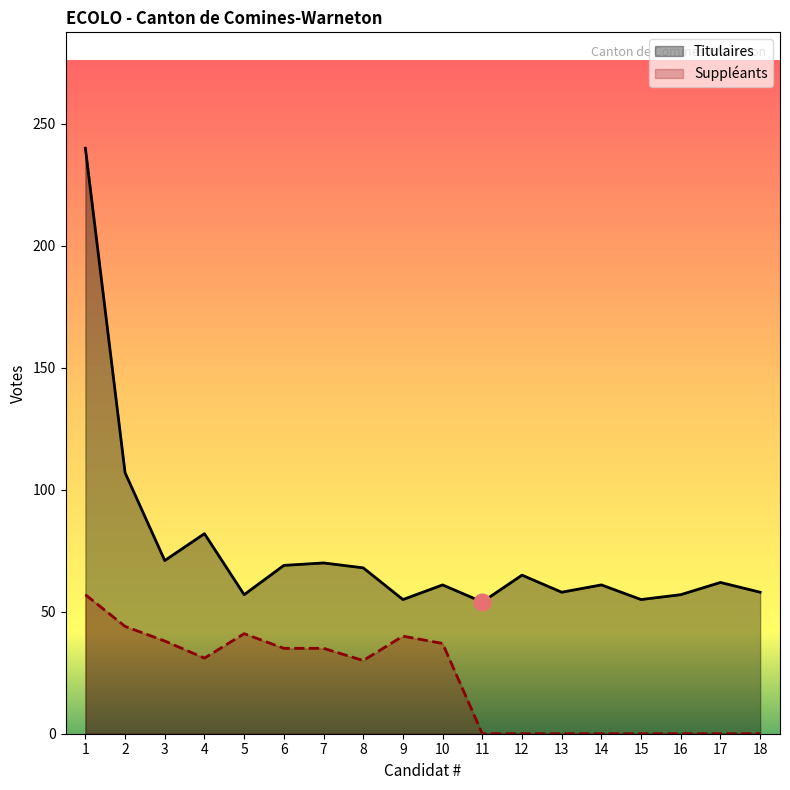

The value of Suppleants at 8 is 20. True or false?

False